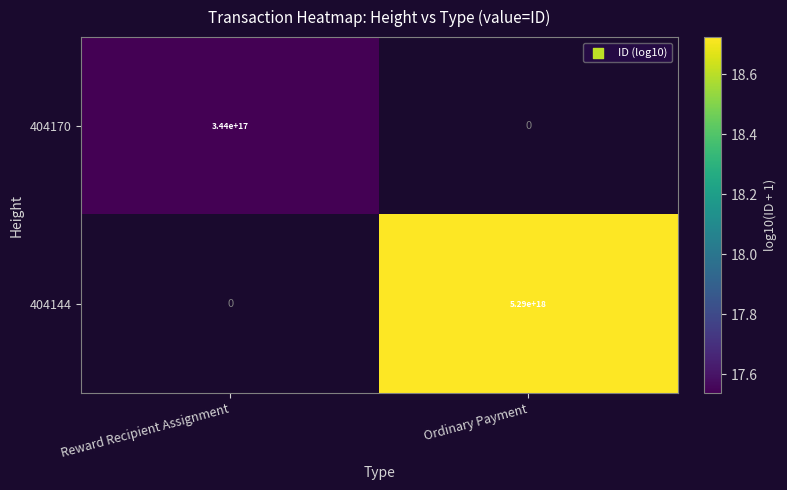

Which has a higher value, Reward Recipient Assignment or Ordinary Payment?

Ordinary Payment